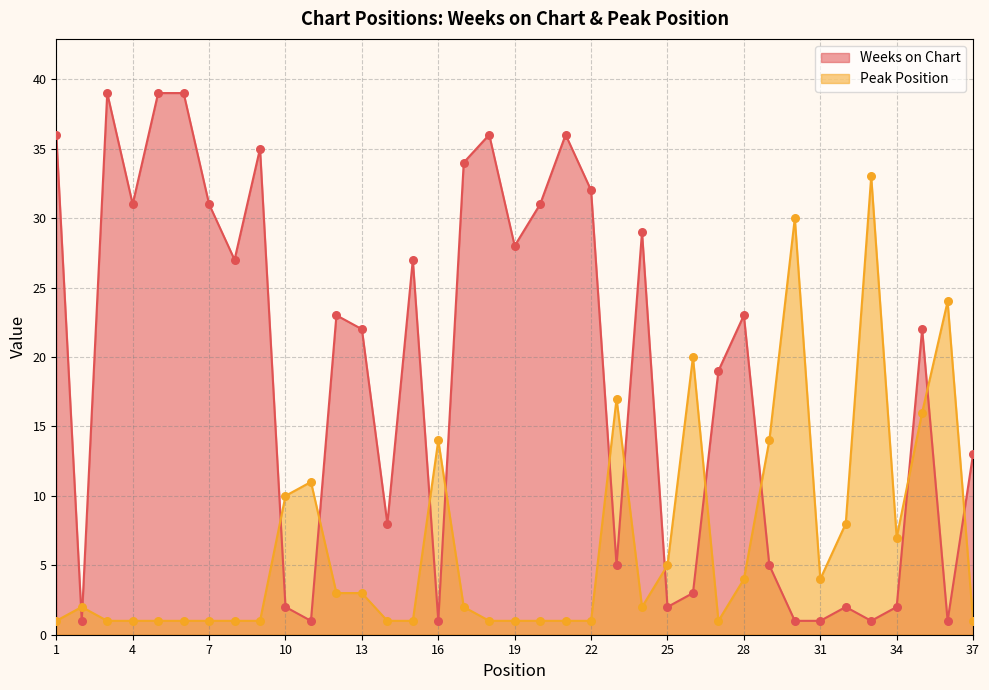

What is the total value across all series at 17?

36